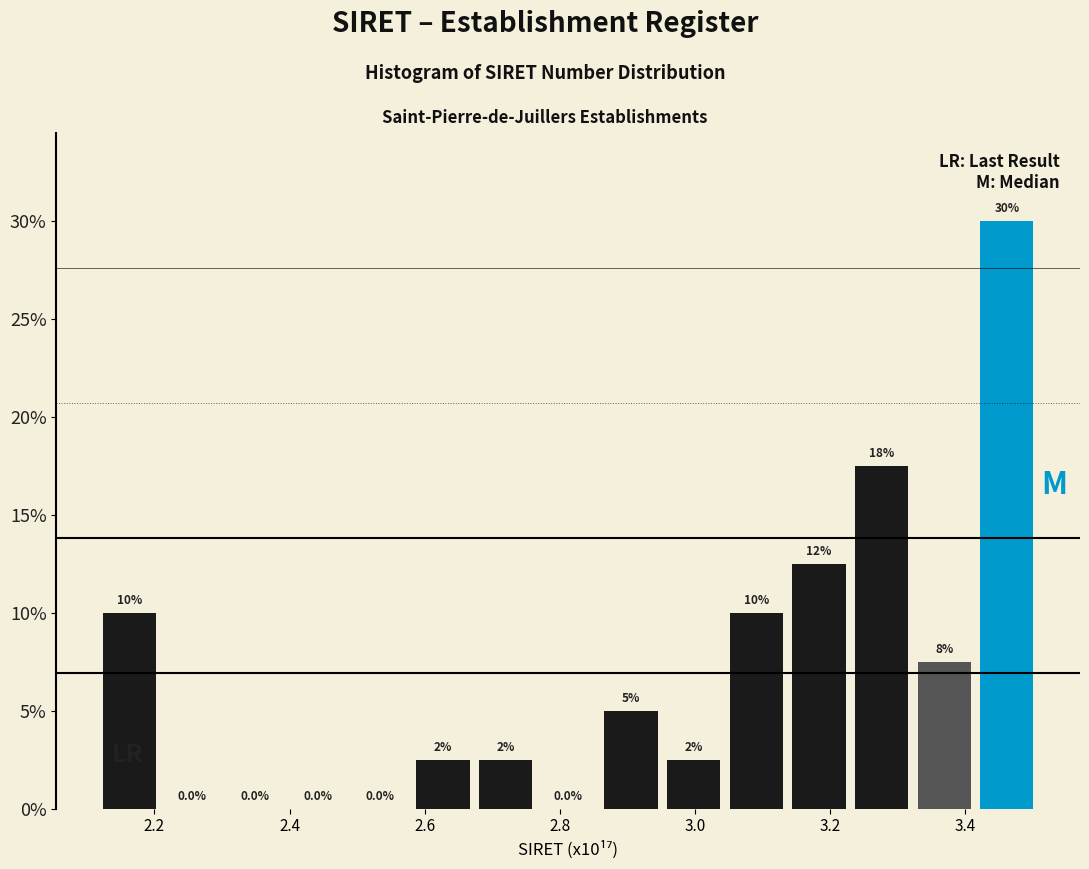

Which range on the x-axis has the tallest bar?

3.42 to 3.50